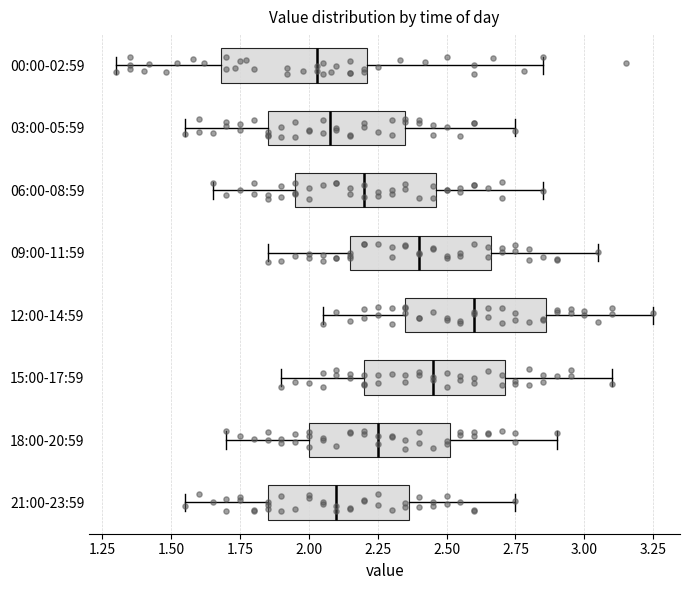

Where is the right edge of the box for 15:00-17:59 on the x-axis? The values are not printed on the chart, so give them approximately, as read against the axis.

2.70